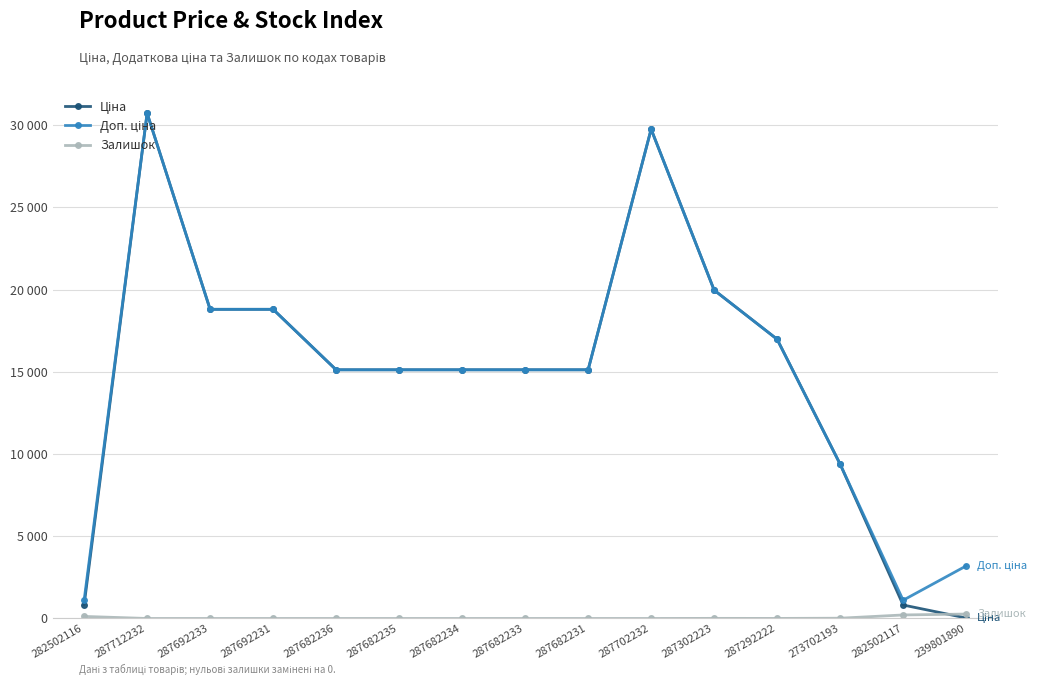

What is the label of the 5th point from the right?

287302223